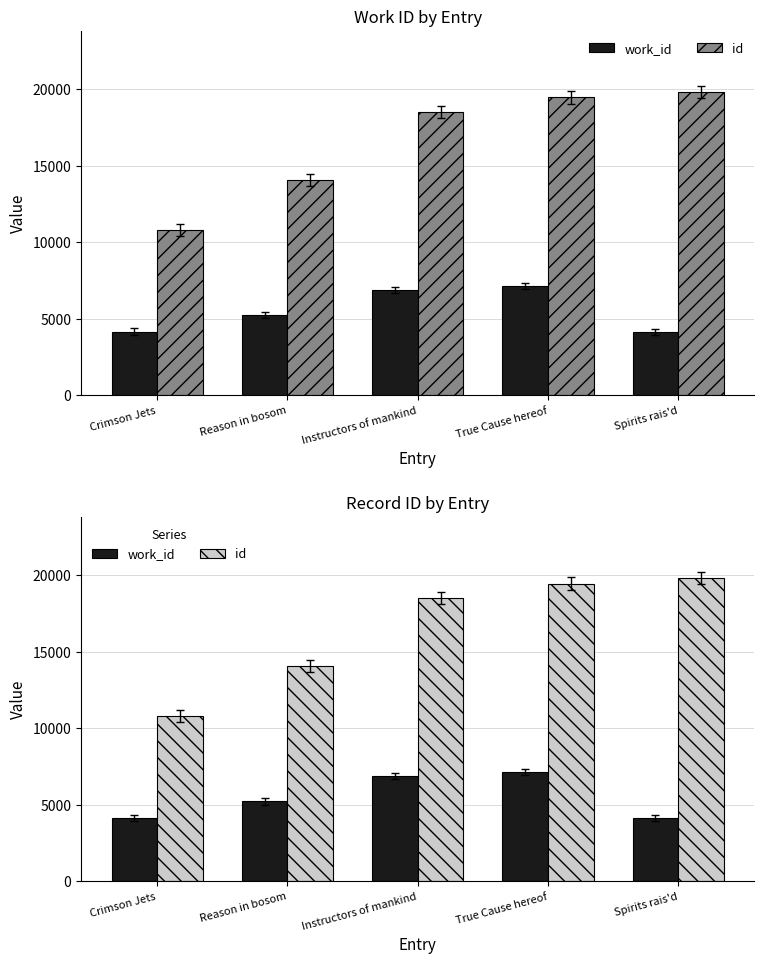

Is it true that work_id equals 1438 at Instructors of mankind?

False